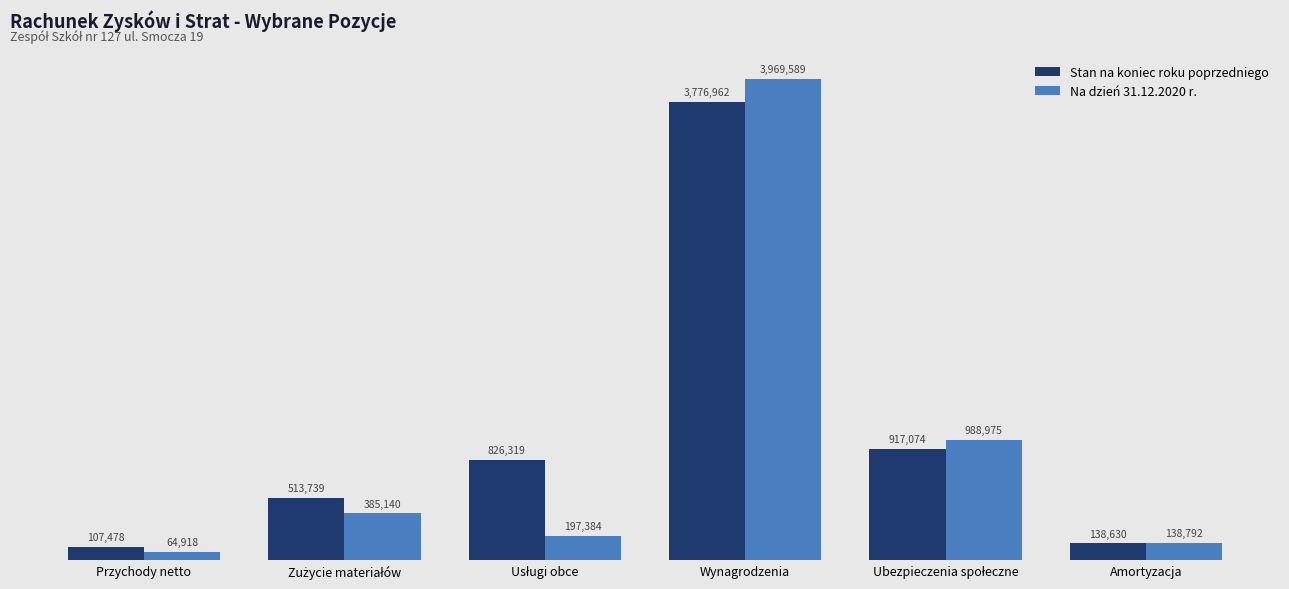

Does the chart contain any negative values?

No